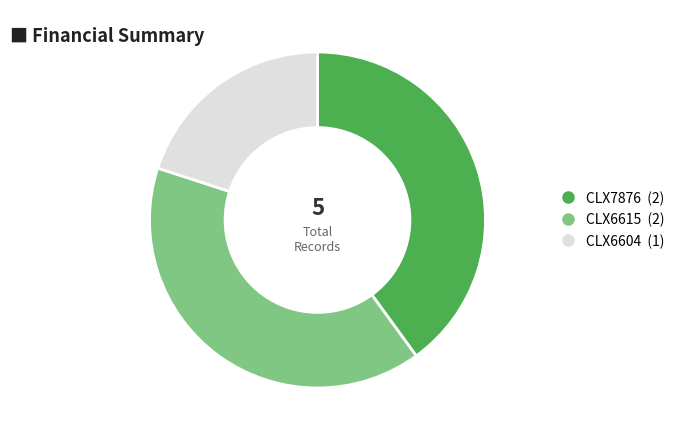

Combined, do CLX6604 and CLX7876 account for over 50%?

Yes